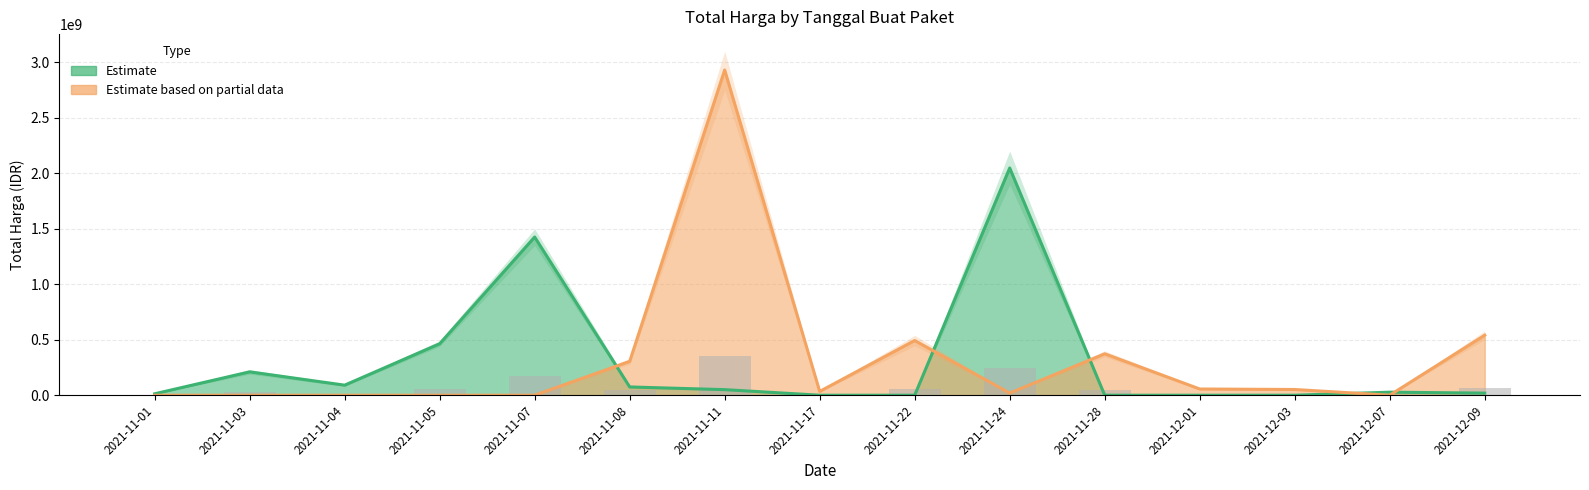

How many data points in Total Harga (Kendaraan / Elektronik / Lain) are less than 34292000?

7